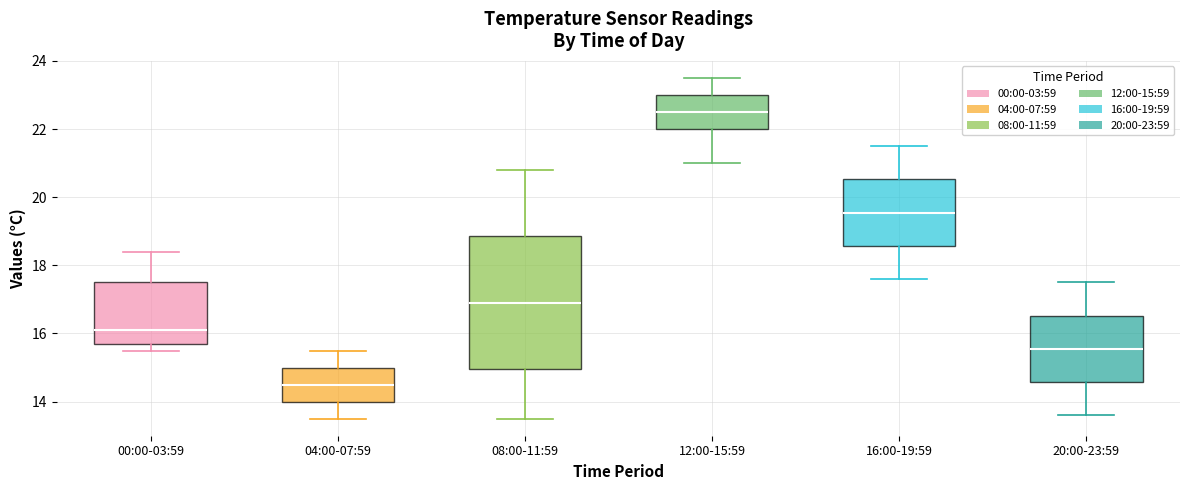

Which box's median line is the highest?

12:00-15:59